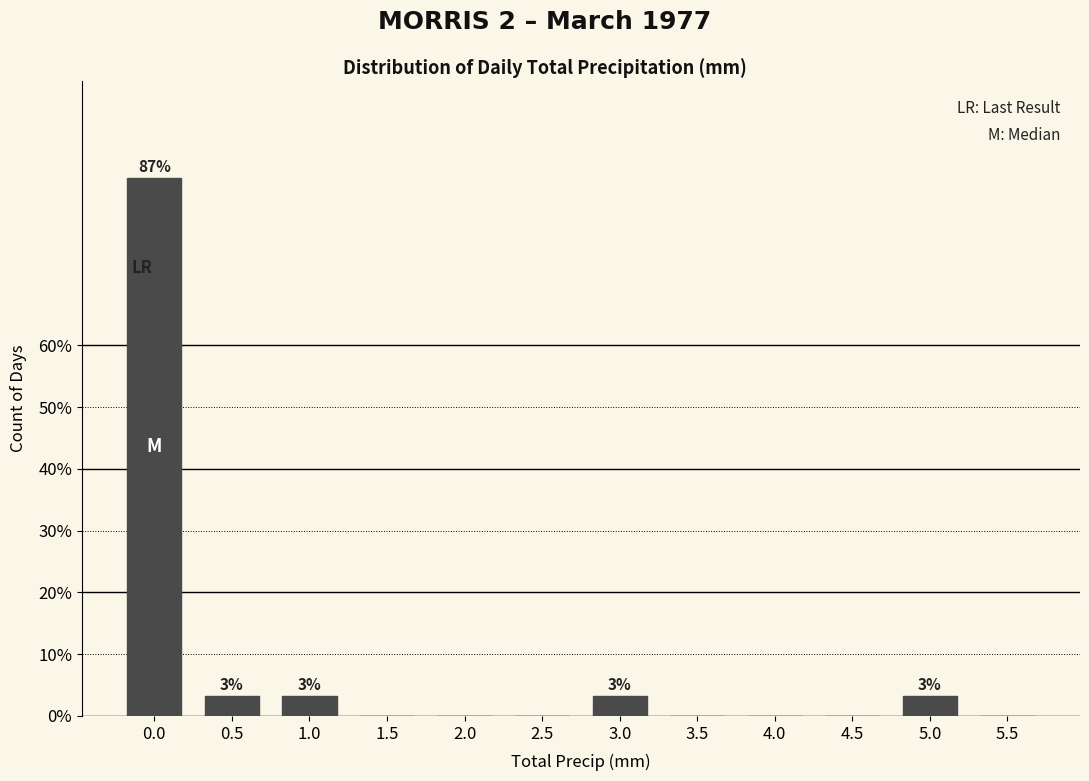

Reading left to right, list all the values displayed in this chart.

0.0=87.1	0.5=3.2	1.0=3.2	1.5=0.0	2.0=0.0	2.5=0.0	3.0=3.2	3.5=0.0	4.0=0.0	4.5=0.0	5.0=3.2	5.5=0.0